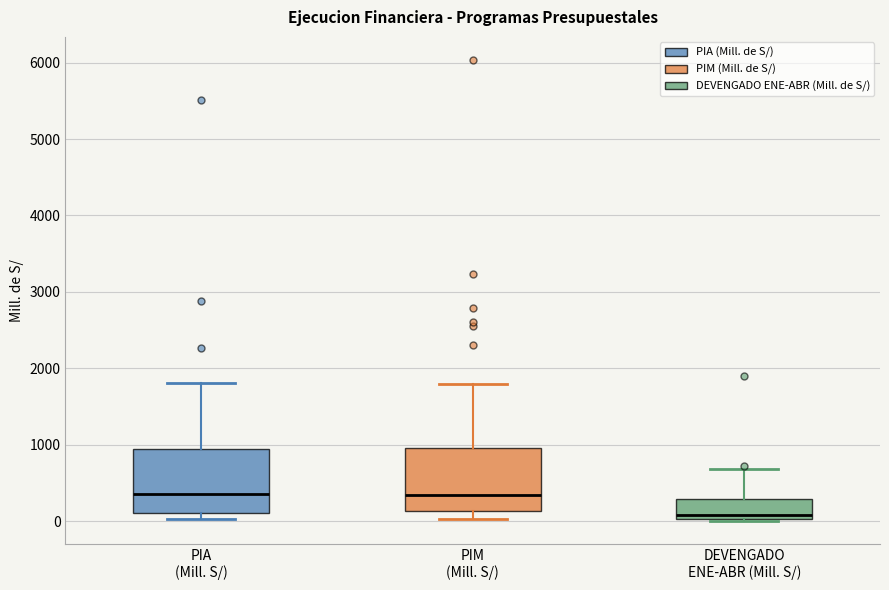

Where does the upper whisker of the box for PIA (Mill. S/) end on the y-axis? The values are not printed on the chart, so give them approximately, as read against the axis.

1800